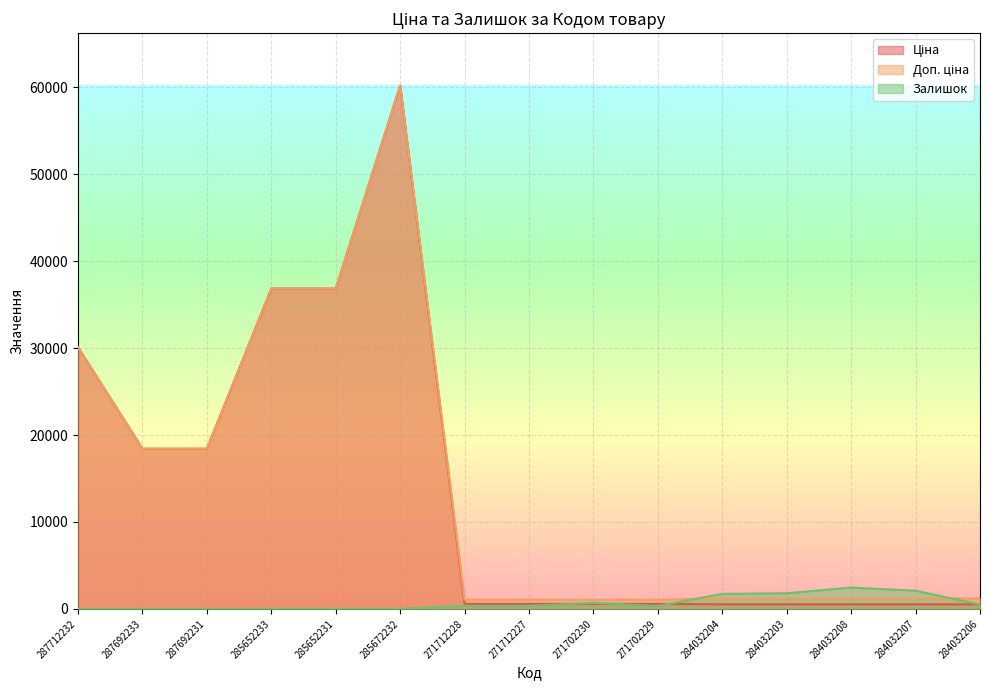

Rank the categories by Ціна value from lowest to highest.

284032204, 284032203, 284032208, 284032207, 284032206, 271712228, 271712227, 271702230, 271702229, 287692233, 287692231, 287712232, 285652233, 285652231, 285672232